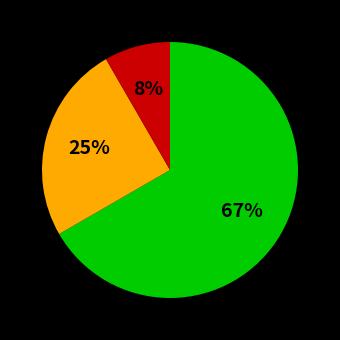

To the nearest percent, what is the average slice percentage?

33%